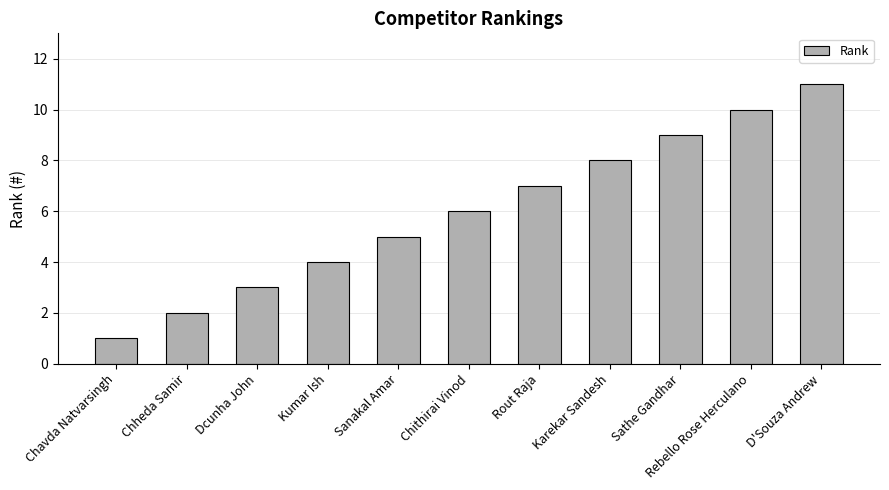

Is it true that the value at Kumar Ish is 7?

False